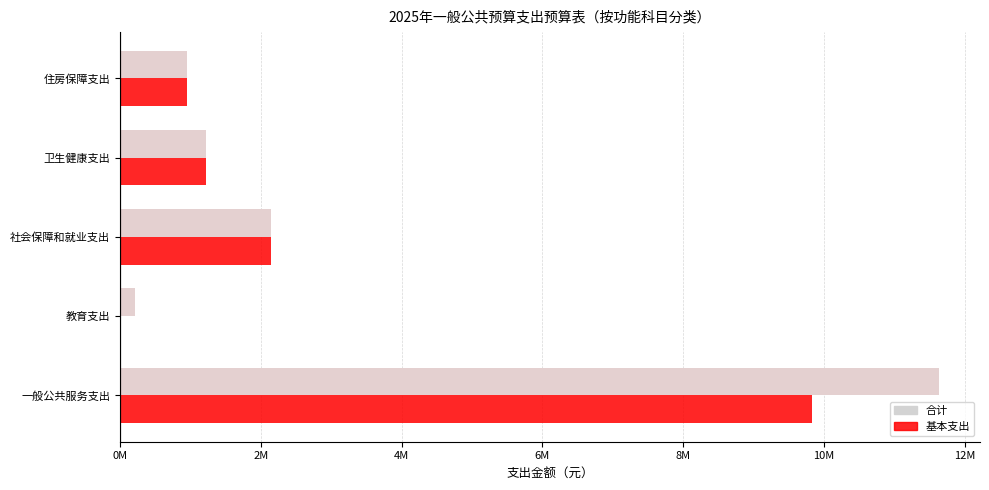

At 社会保障和就业支出, list the series in order from smallest to largest.

合计, 基本支出